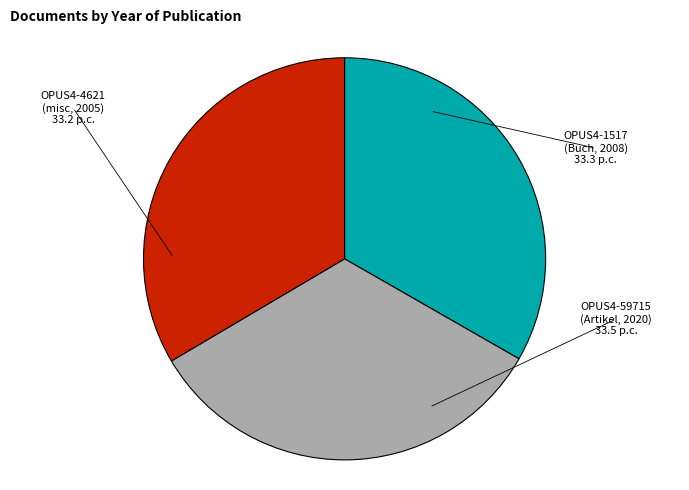

True or false: OPUS4-1517 (Buch, 2008) accounts for 42% of the total.

False